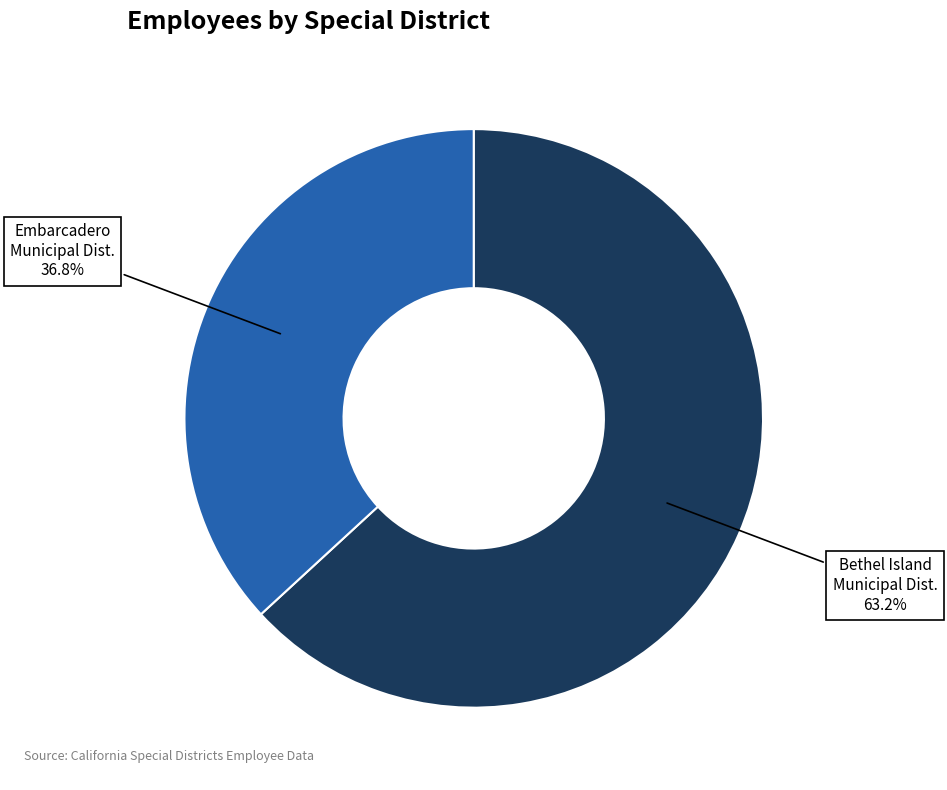

Is there any slice that represents more than half of the pie?

Yes